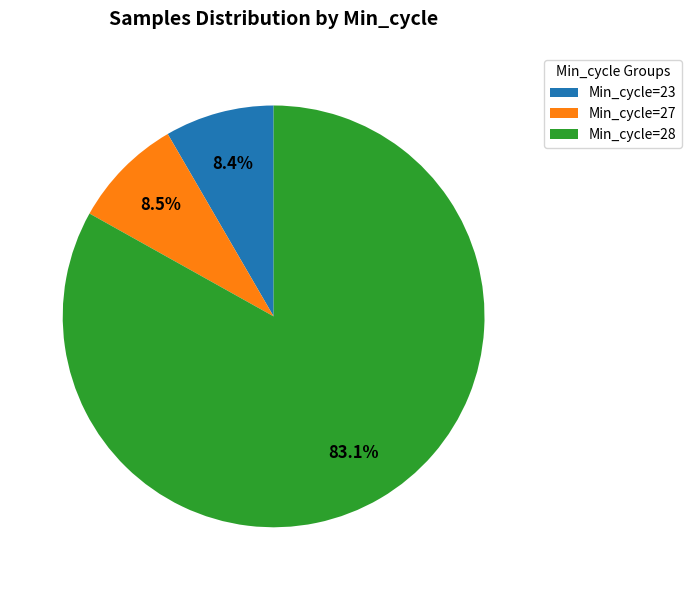

Between Min_cycle=28 and Min_cycle=27, which is larger?

Min_cycle=28